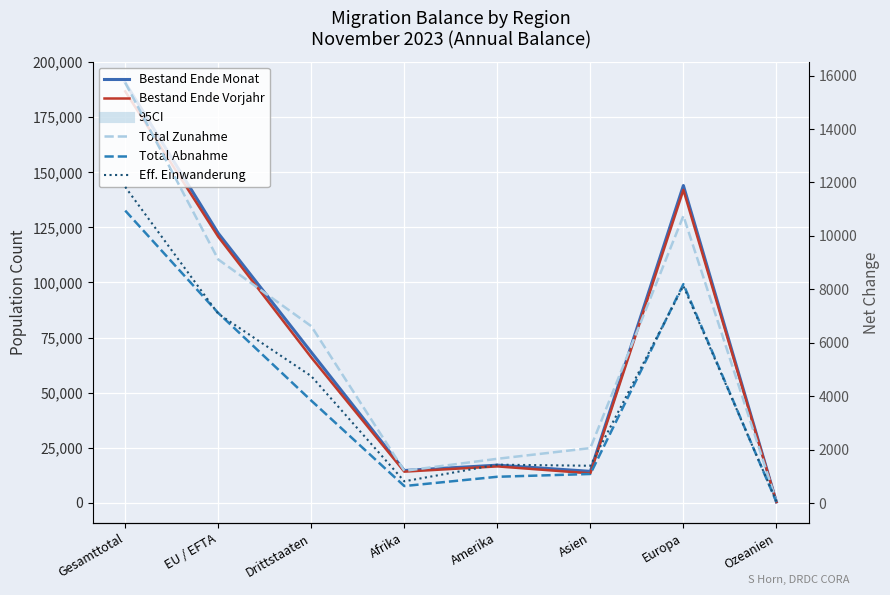

Does the chart display data point markers on the line(s)?

No